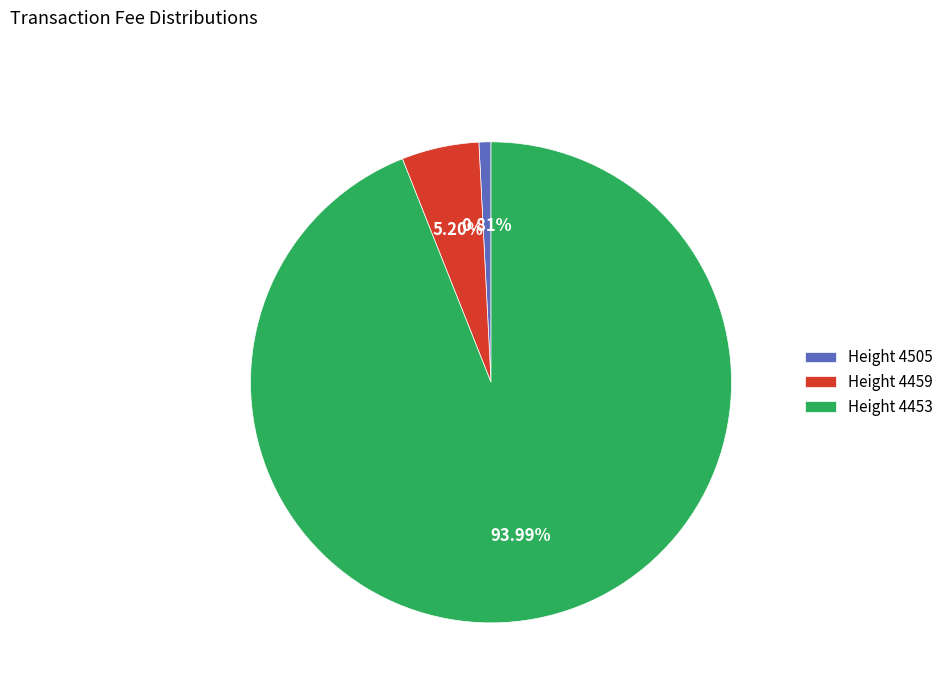

To the nearest percent, what is the difference between the largest and smallest slice percentages?

93%